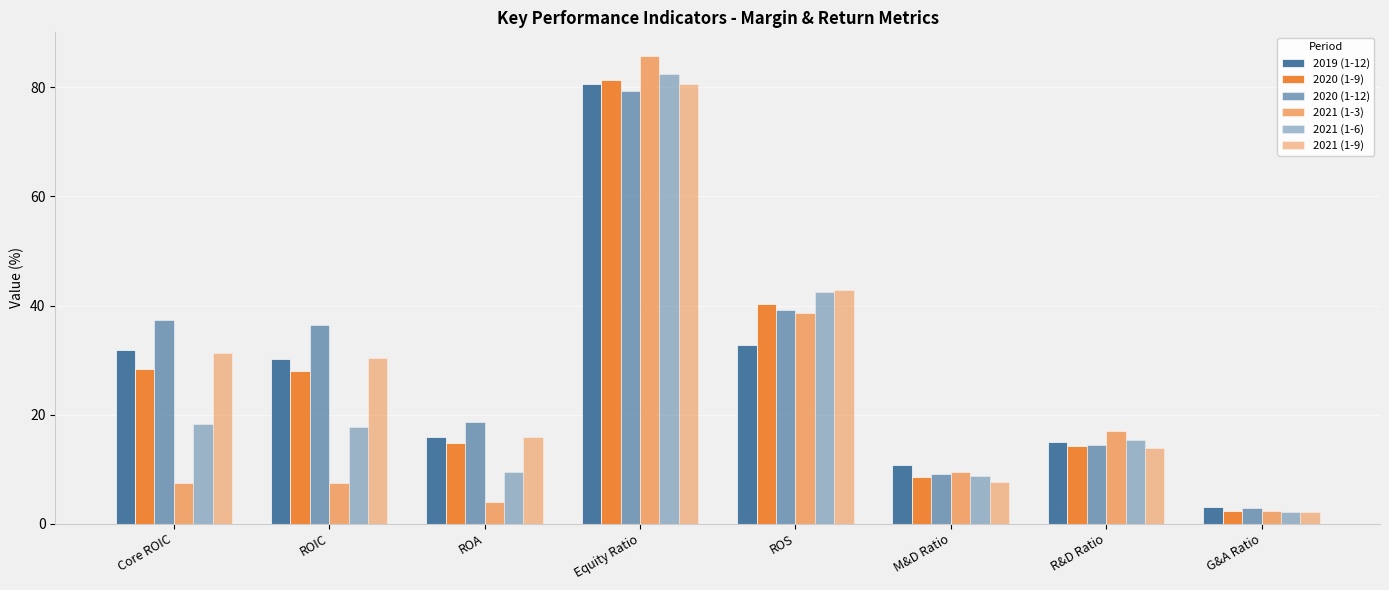

How many series are shown in this chart?

6